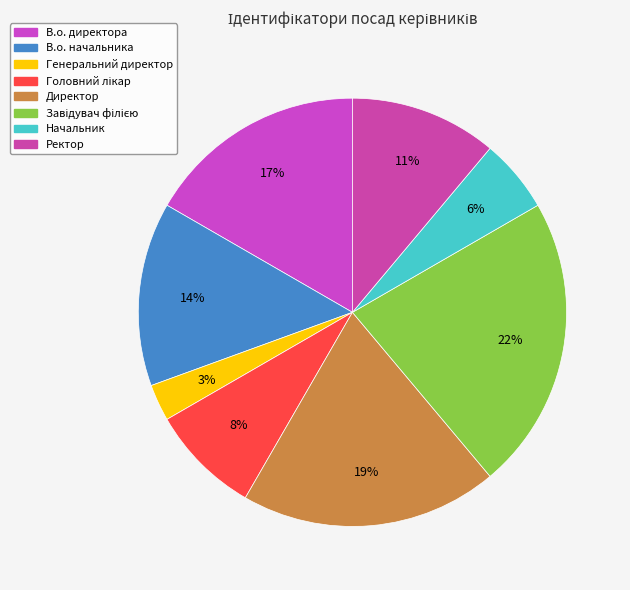

Count the number of slices in the pie.

8